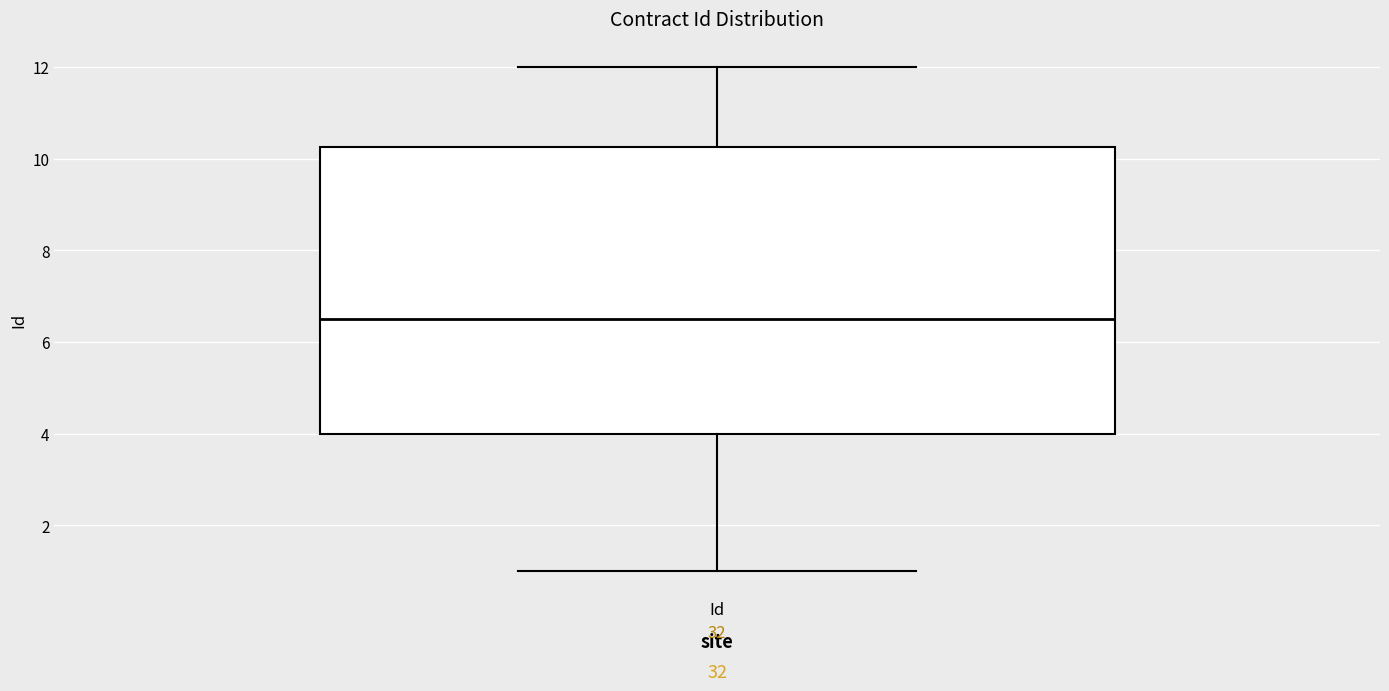

Read this box plot against the y-axis: the position of the median line, the range covered by the box, and the ends of both whiskers. The values are not printed on the chart, so give them approximately, as read against the axis.

median 6.6, box 4.0 to 10.2, whiskers 1.0 to 12.0